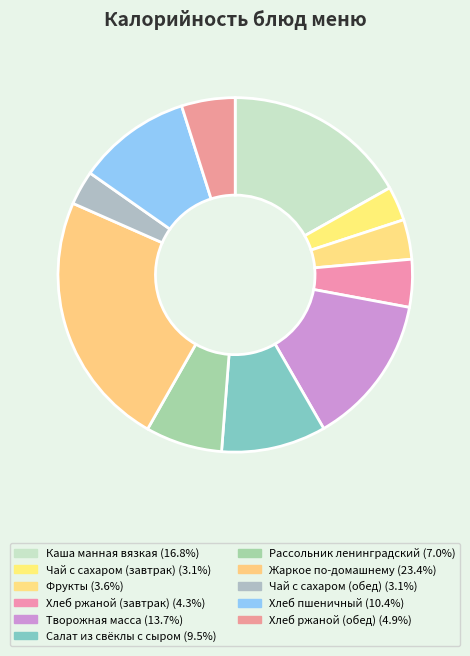

What percentage is the Фрукты slice, to the nearest percent?

4%